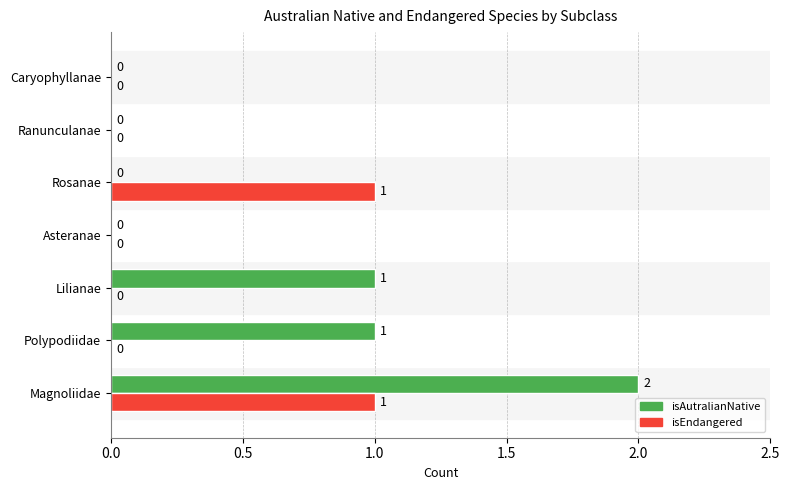

At which category does the chart reach its peak across all series?

Magnoliidae